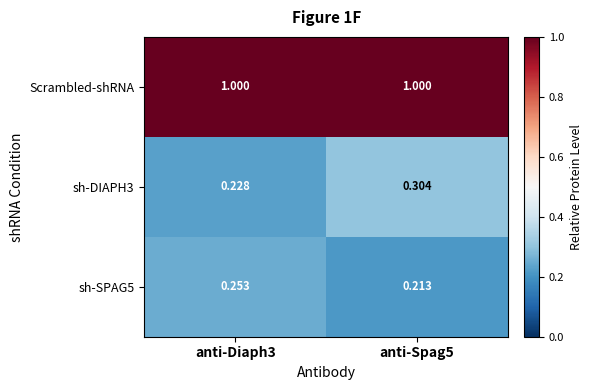

Is the value of sh-SPAG5 at anti-Diaph3 greater than the value of sh-DIAPH3 at anti-Diaph3?

Yes